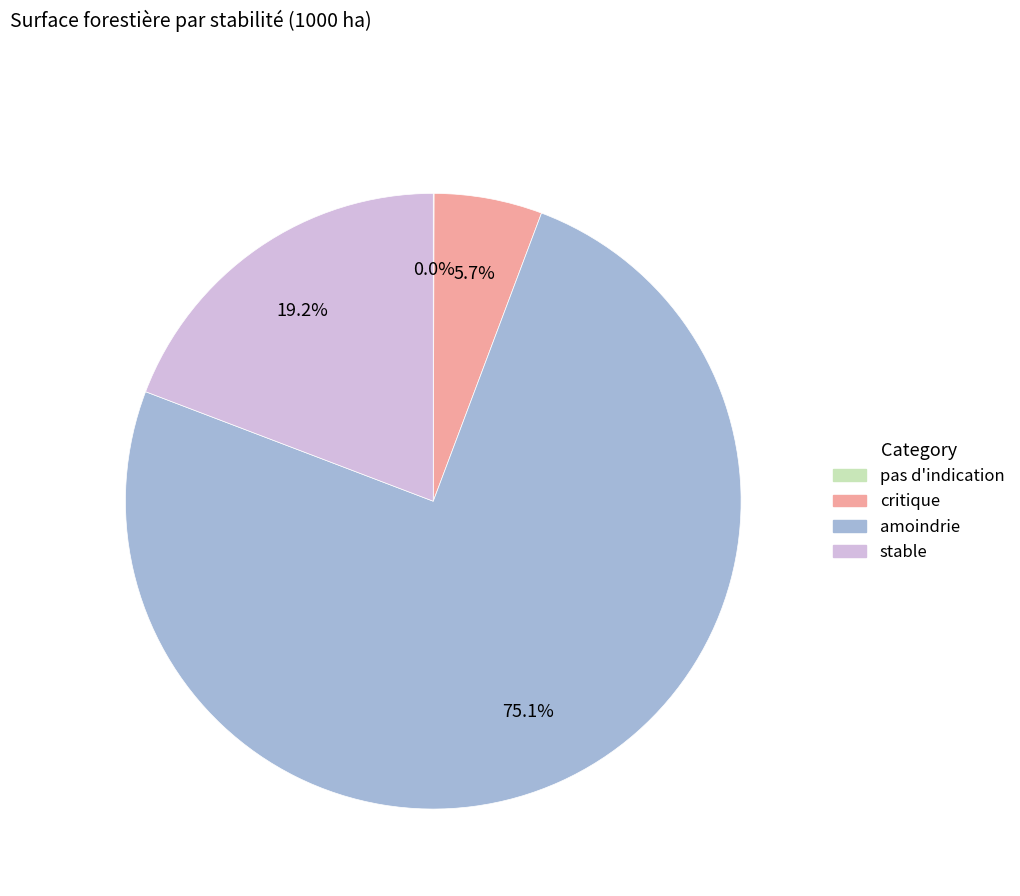

What is the largest slice in the pie chart?

amoindrie